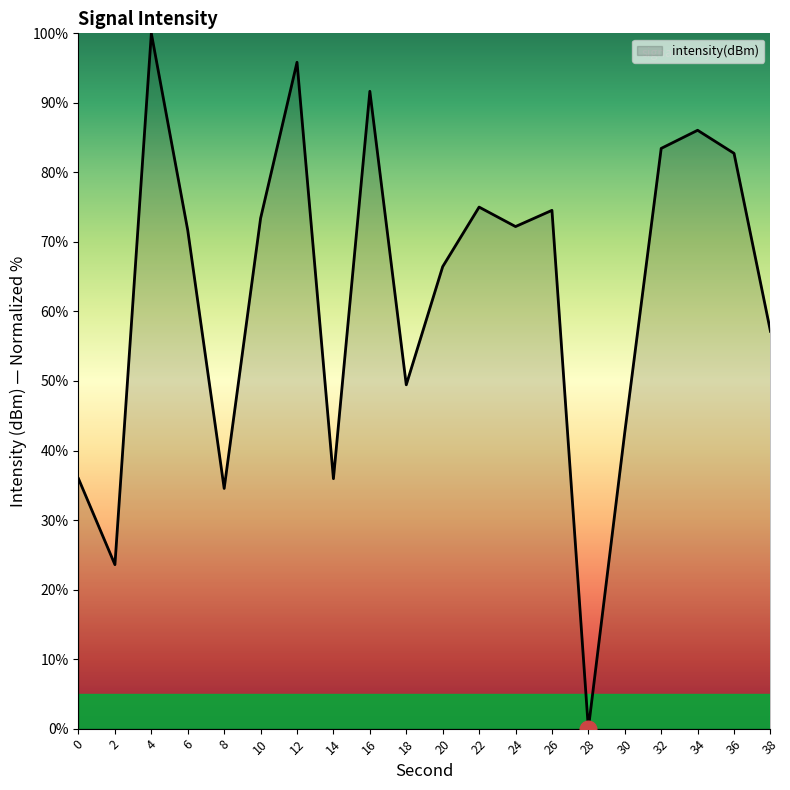

True or false: the data shows 71.7 at 6.

True